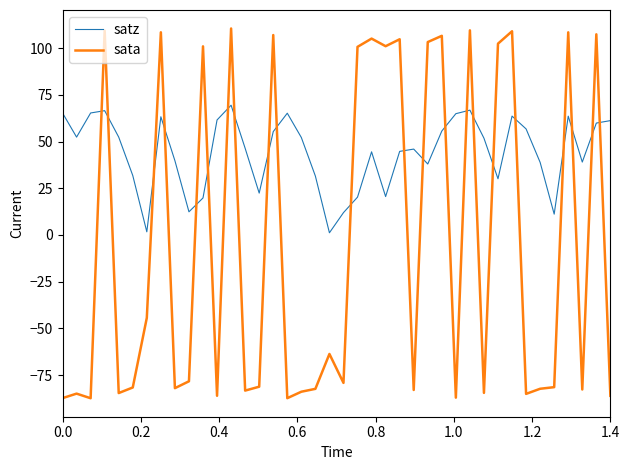

Which series has the largest range (max minus min)?

sata